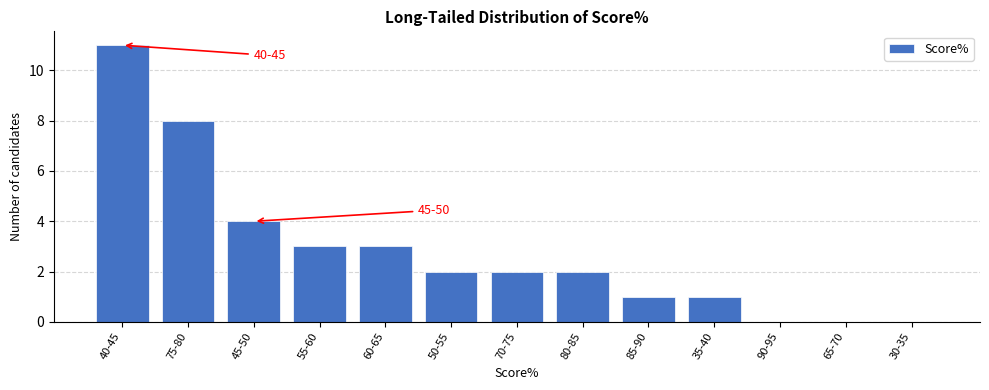

Reading left to right, extract all data points from this chart.

40-45=11	75-80=8	45-50=4	55-60=3	60-65=3	50-55=2	70-75=2	80-85=2	85-90=1	35-40=1	90-95=0	65-70=0	30-35=0